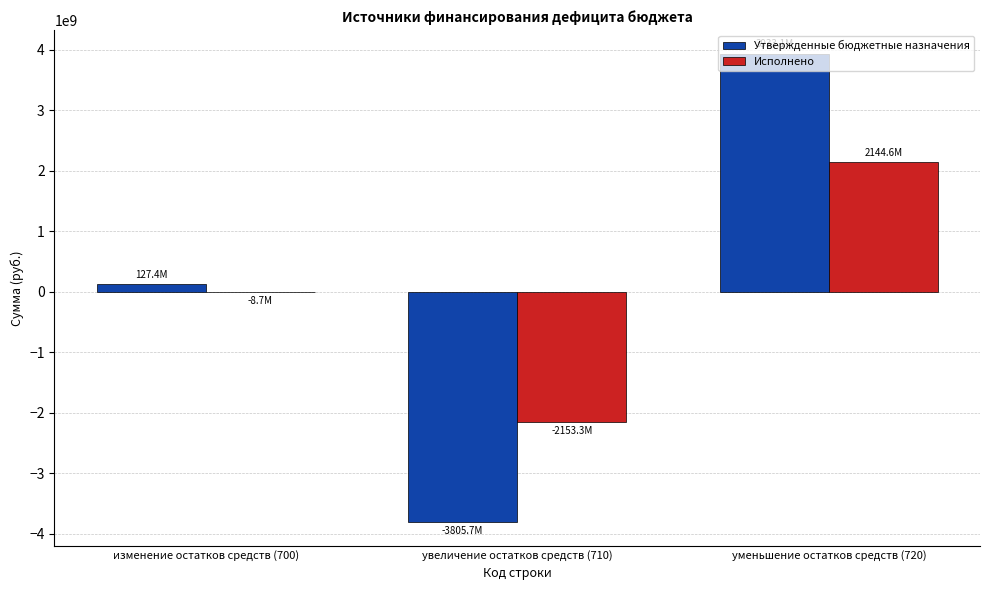

How many data points does each series have?

3